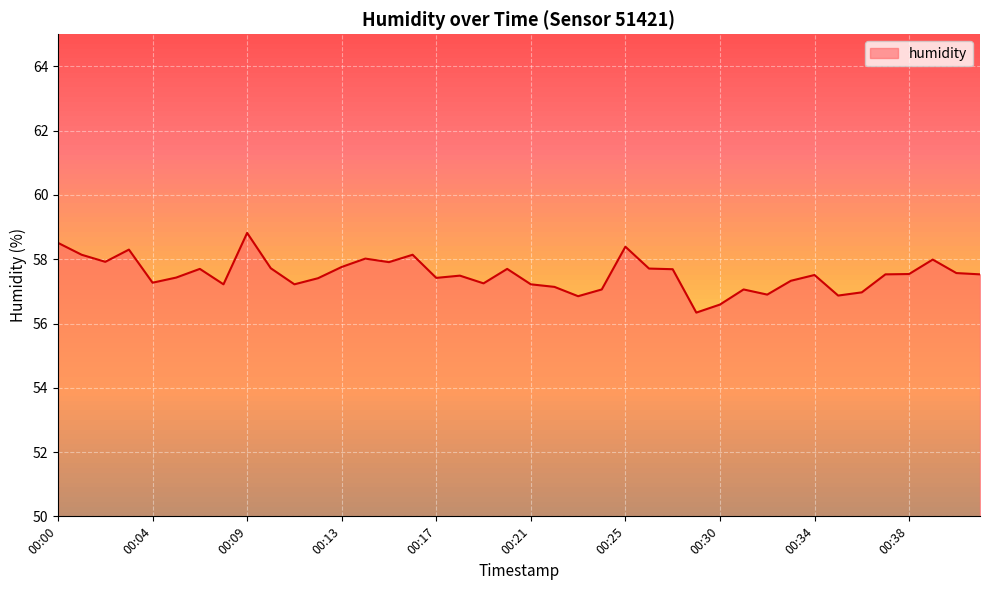

What is the minimum value shown in the chart?

56.3